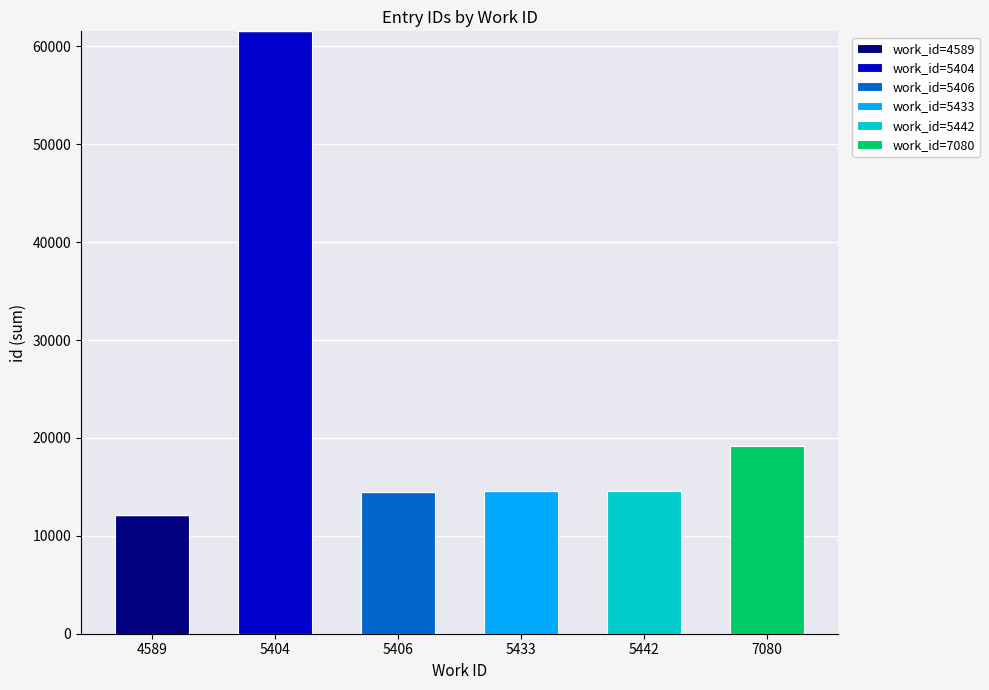

Is it true that work_id=4589 equals 12089 at 4589?

True